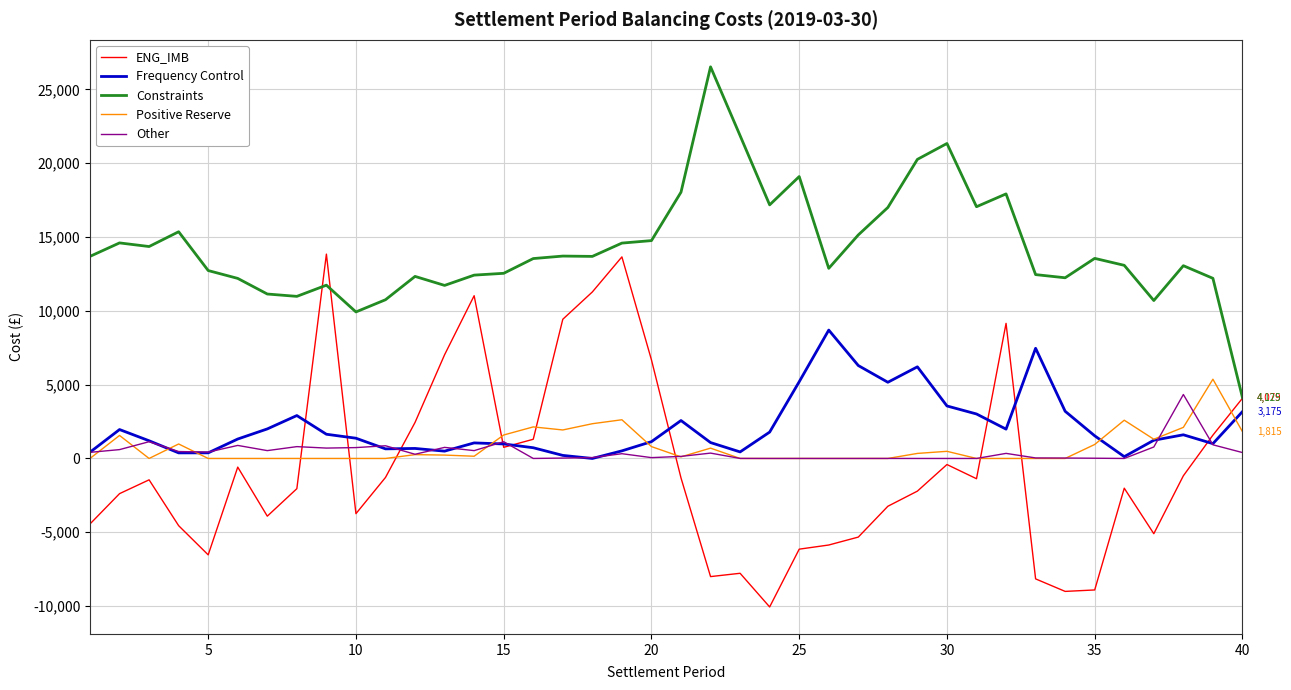

Which series has the largest total across all categories?

Constraints